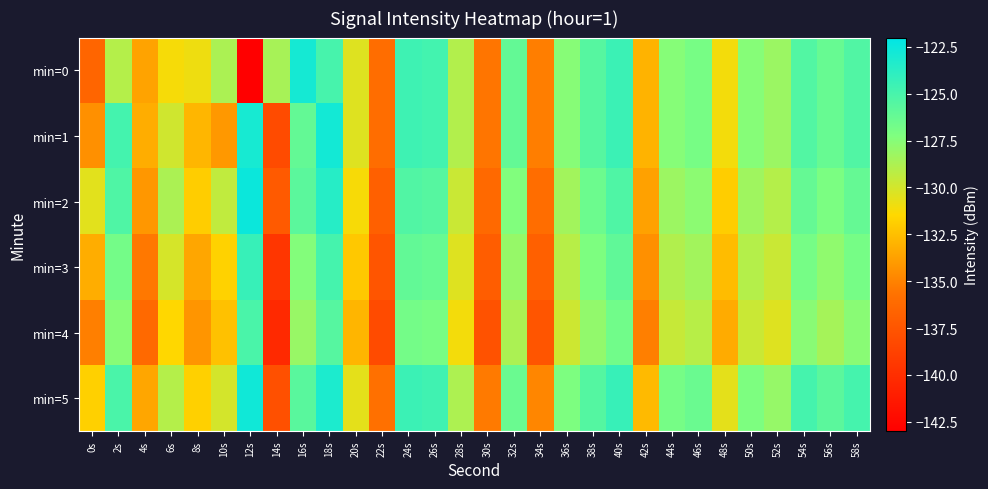

List the series in order of their peak value, lowest first.

min=4, min=3, min=0, min=1, min=5, min=2